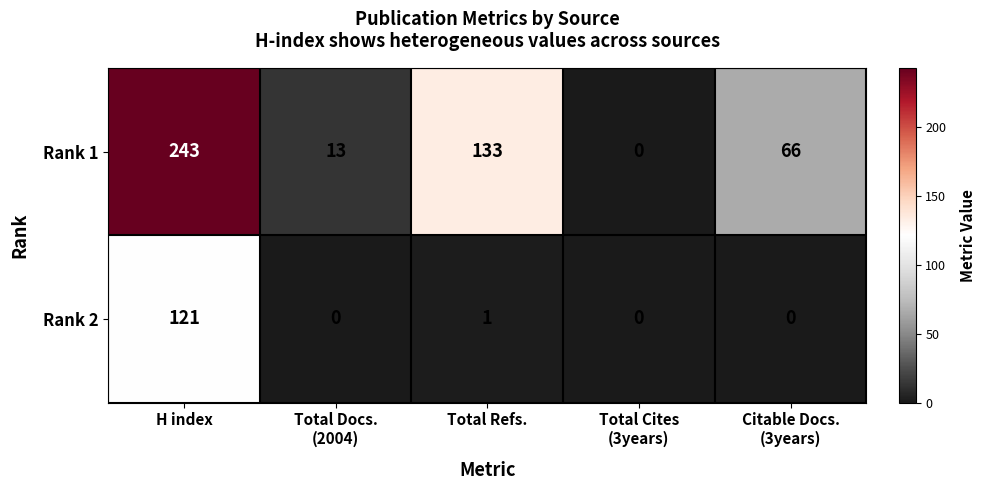

Which series has the largest total across all categories?

Rank 1